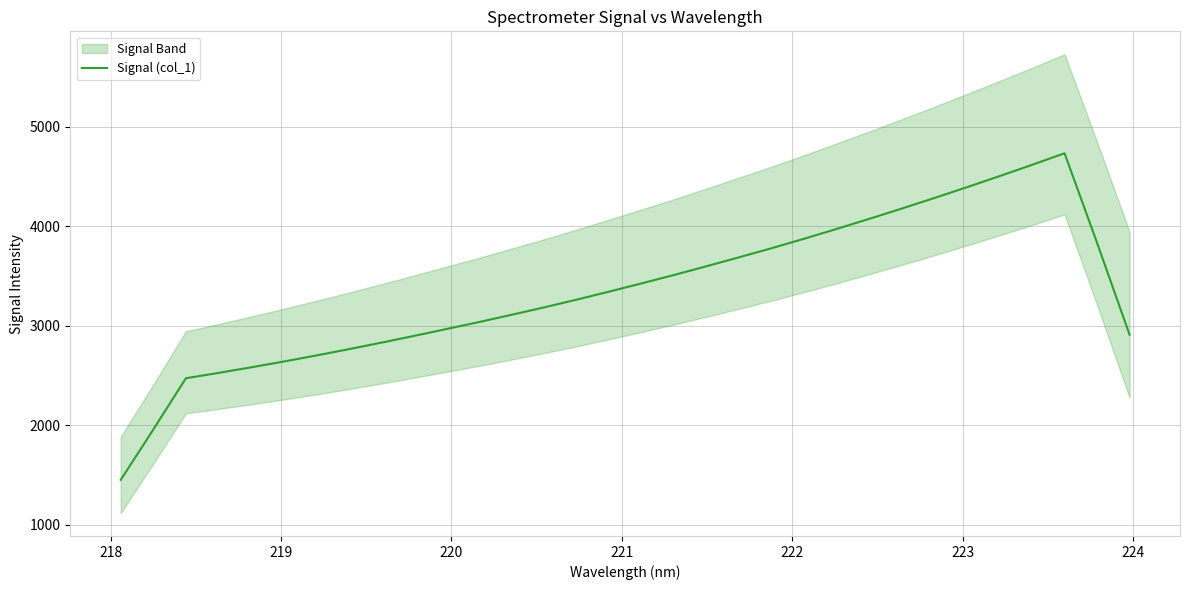

The value at 17 is 1981.7. True or false?

False